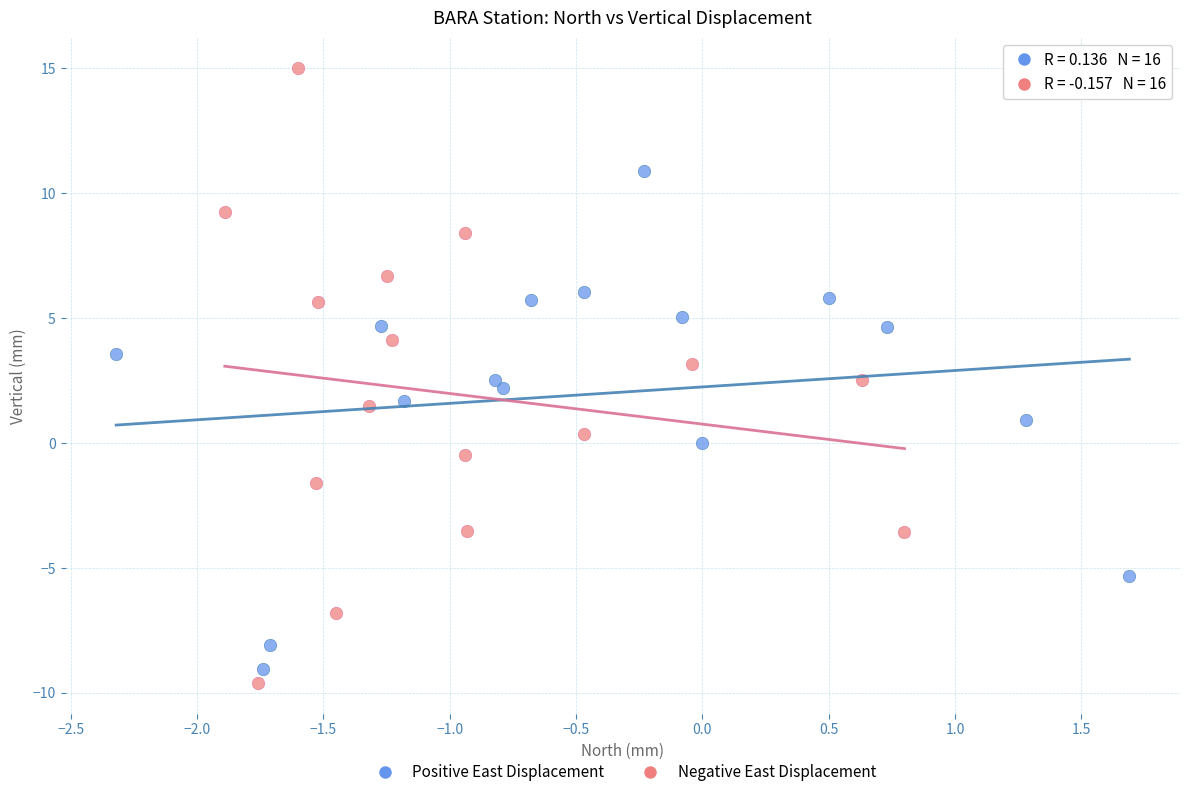

Which series has the largest Y range (max minus min)?

Negative East Displacement